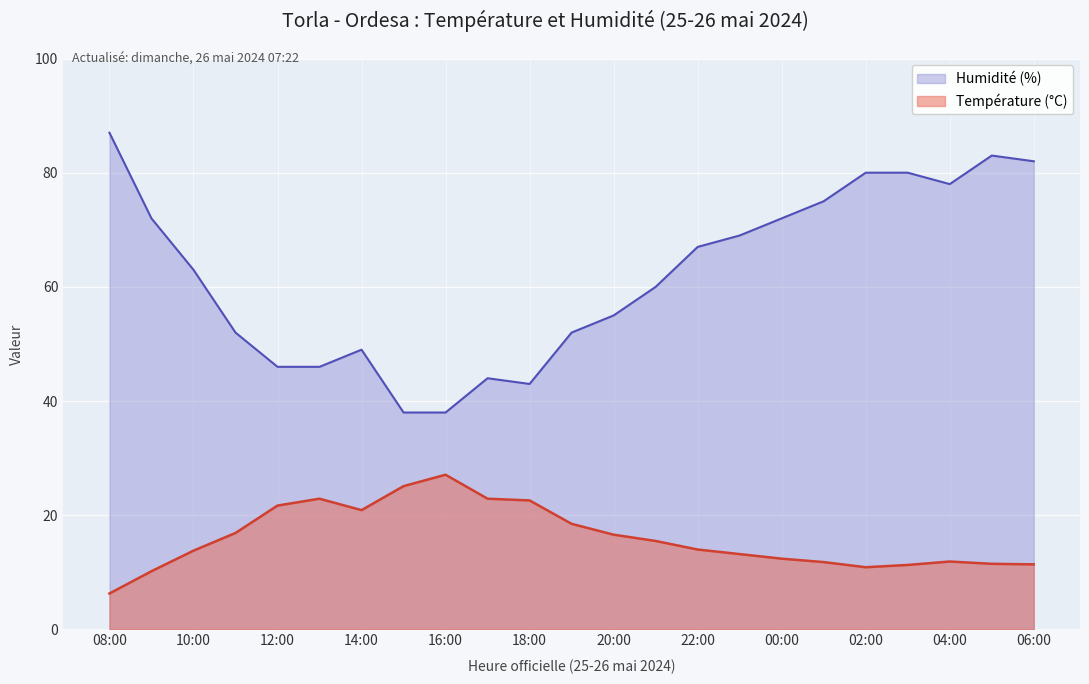

True or false: Température (°C) has a value of 10.9 at 02:00.

True